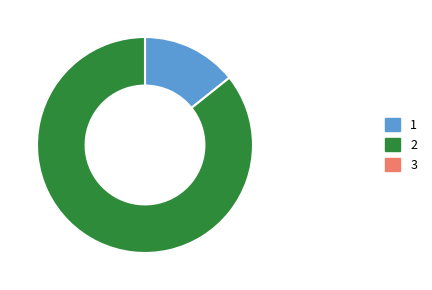

Is there a majority slice in this chart?

Yes